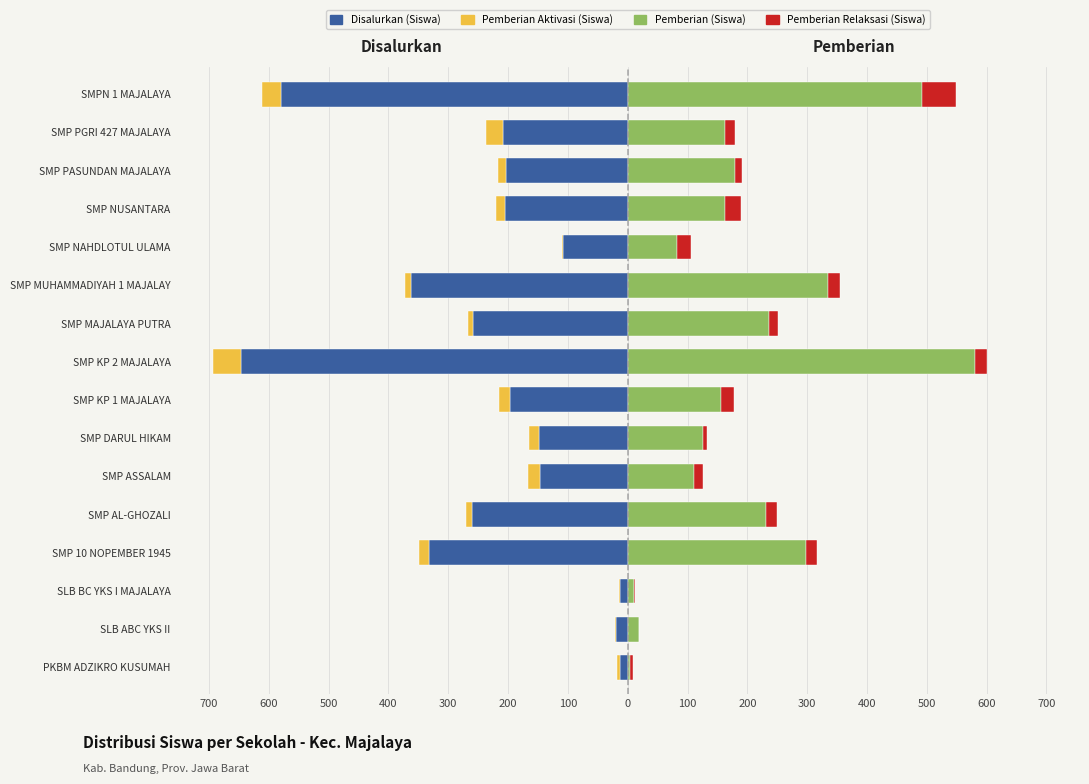

Which has a higher value, SMP PASUNDAN MAJALAYA or SMP AL-GHOZALI?

SMP PASUNDAN MAJALAYA